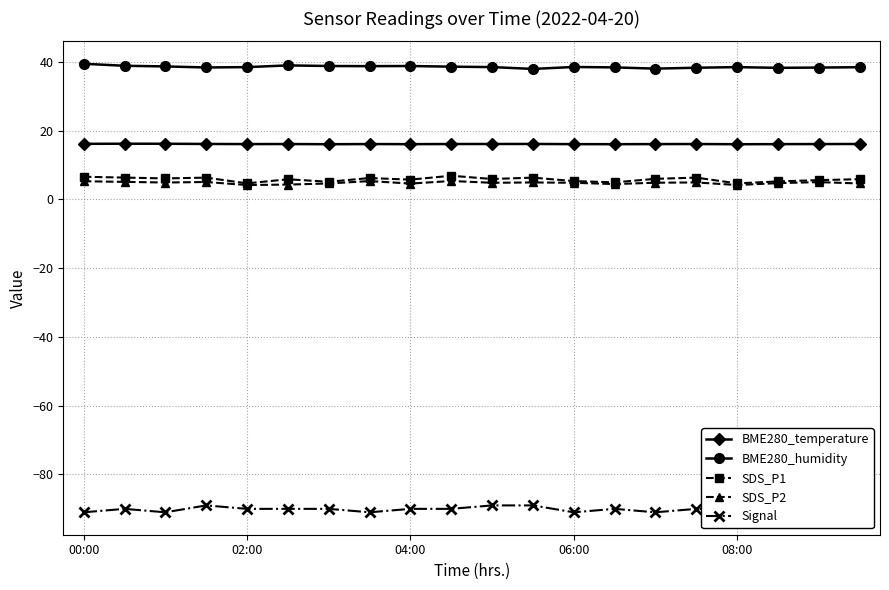

True or false: BME280_humidity has more than 2 points higher than both neighbors.

True